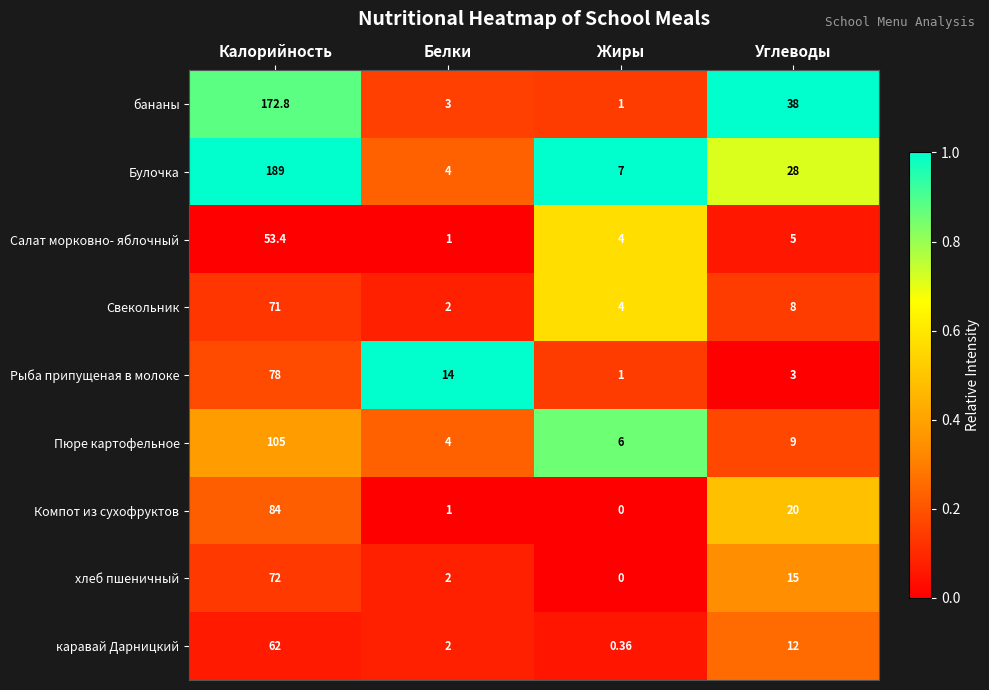

How many series are shown in this chart?

9